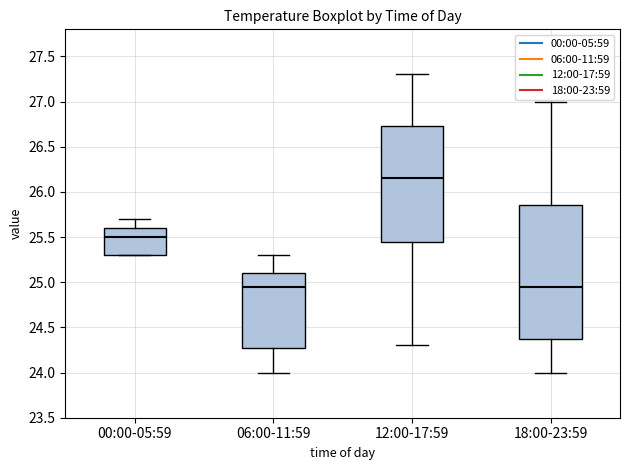

Where is the upper edge of the box for 18:00-23:59 on the y-axis? The values are not printed on the chart, so give them approximately, as read against the axis.

25.85